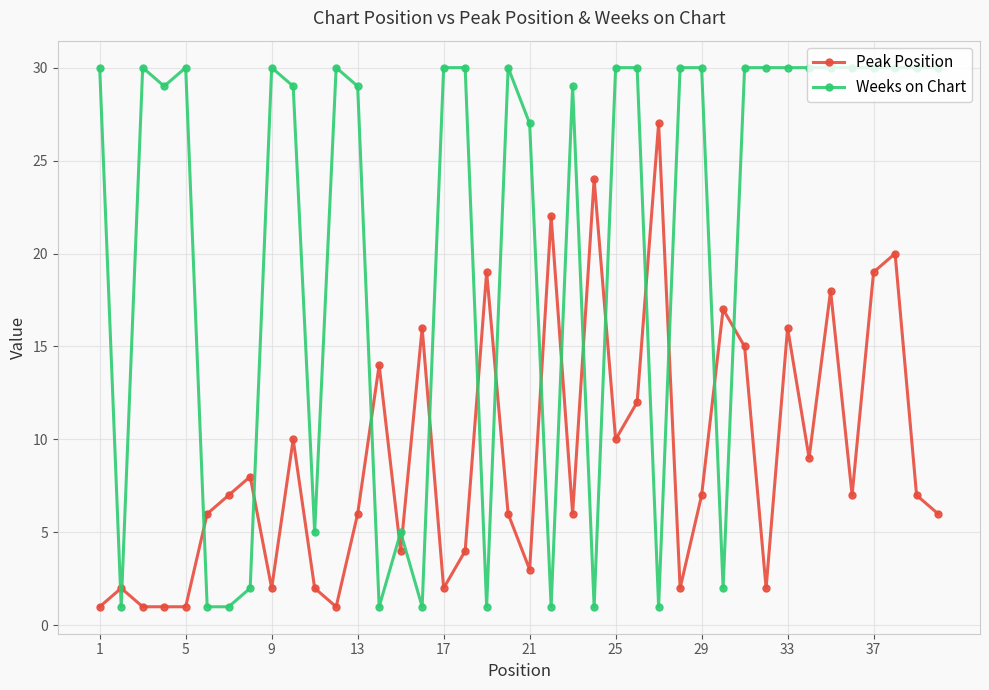

How many series are shown in this chart?

2